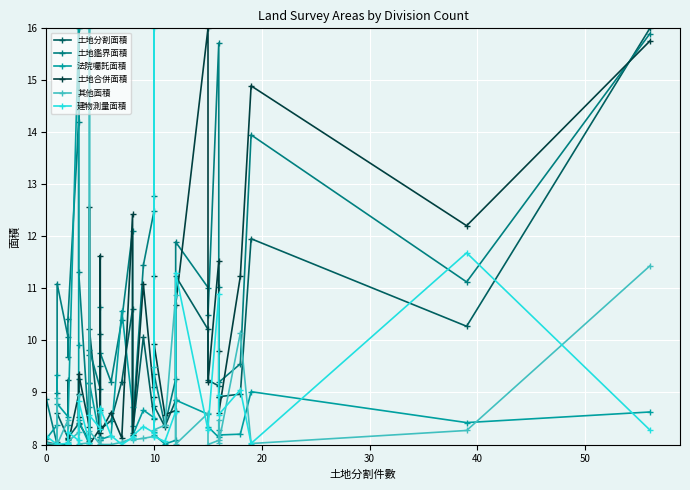

Which series has the widest spread of values?

土地分割面積